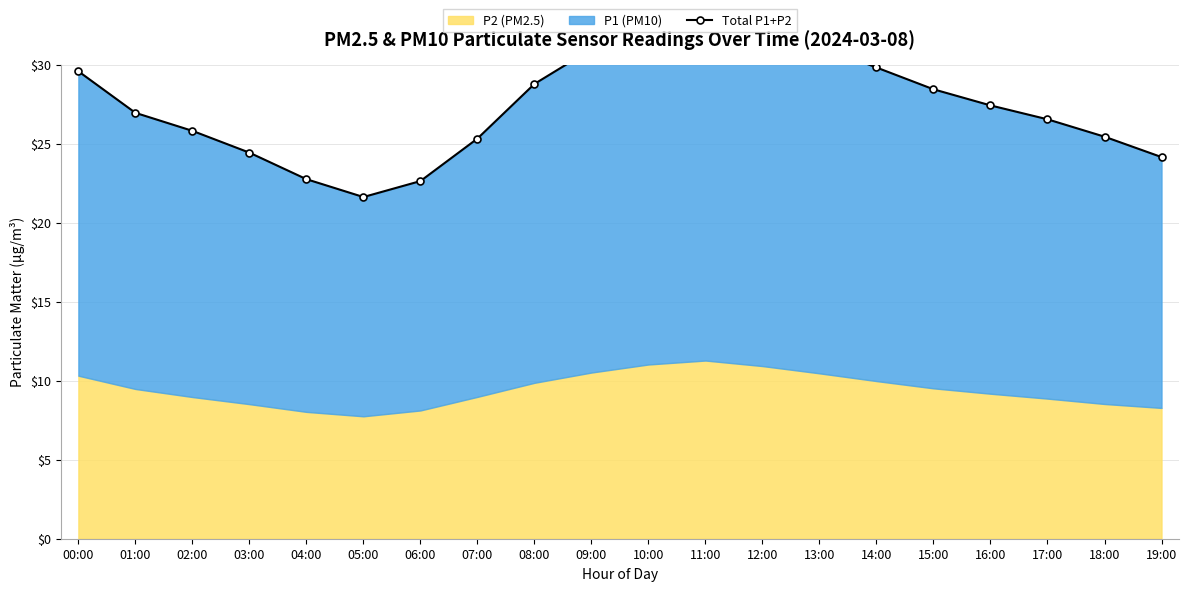

Which has a higher value, 13:00 or 07:00?

13:00